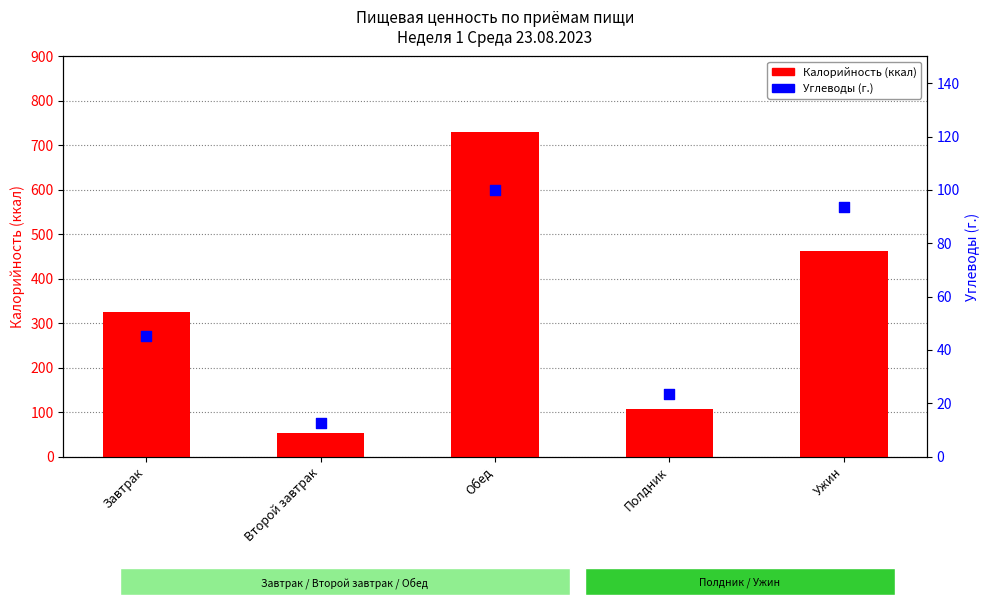

What is the total value across all series at Полдник?

130.6